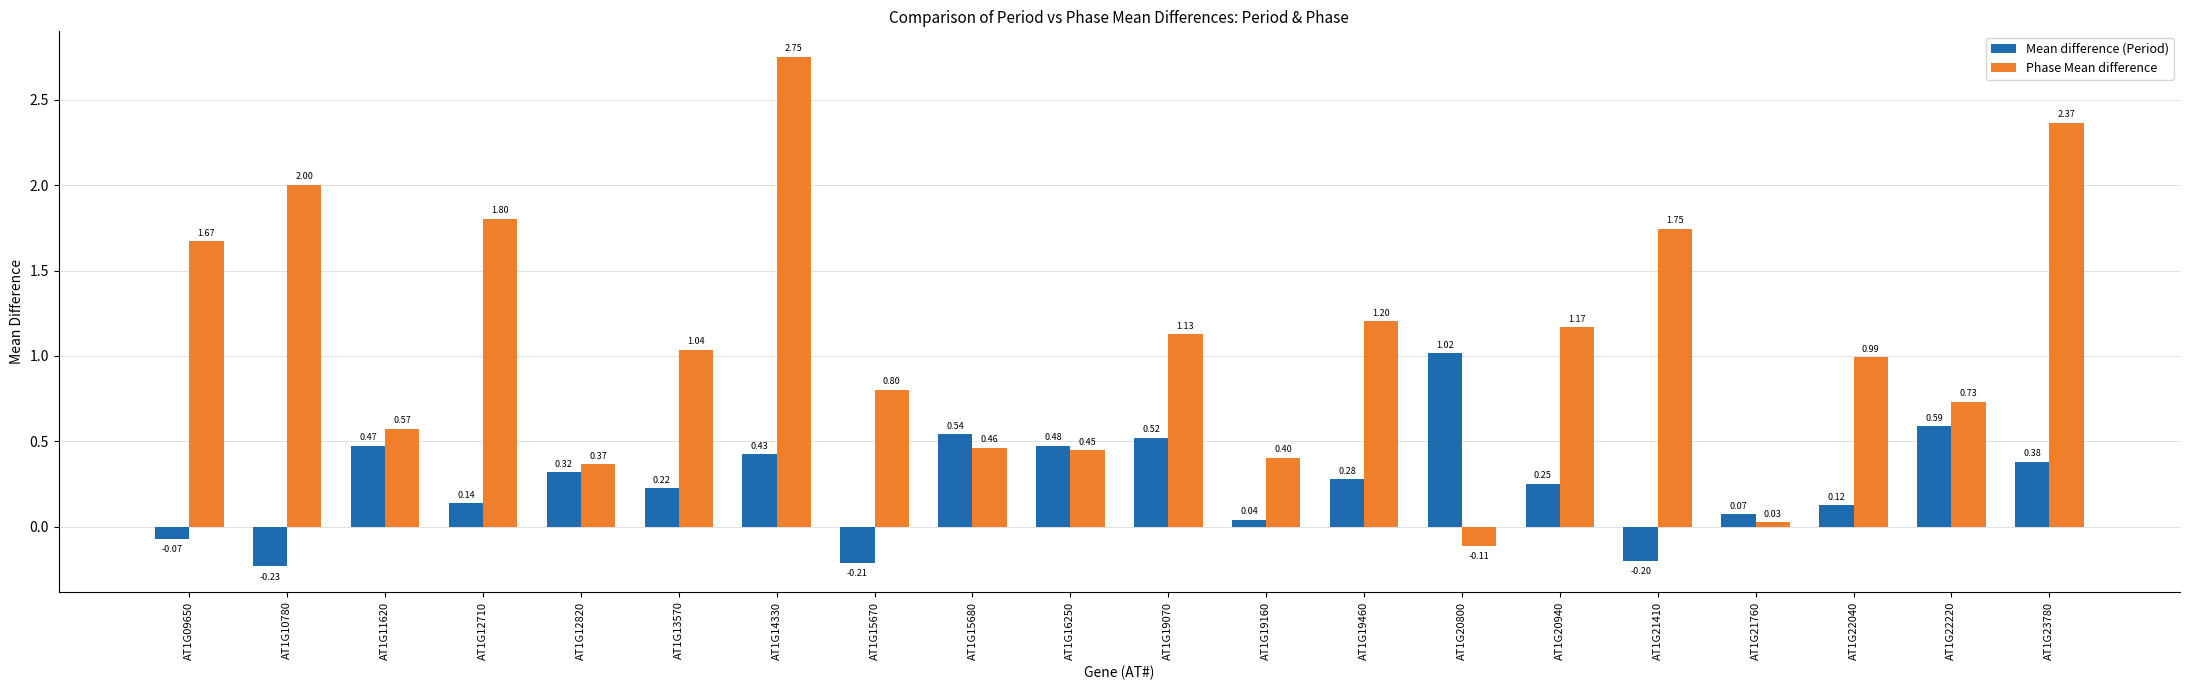

Rank the categories by Mean difference (Period) value from highest to lowest.

AT1G20800, AT1G22220, AT1G15680, AT1G19070, AT1G16250, AT1G11620, AT1G14330, AT1G23780, AT1G12820, AT1G19460, AT1G20940, AT1G13570, AT1G12710, AT1G22040, AT1G21760, AT1G19160, AT1G09650, AT1G21410, AT1G15670, AT1G10780